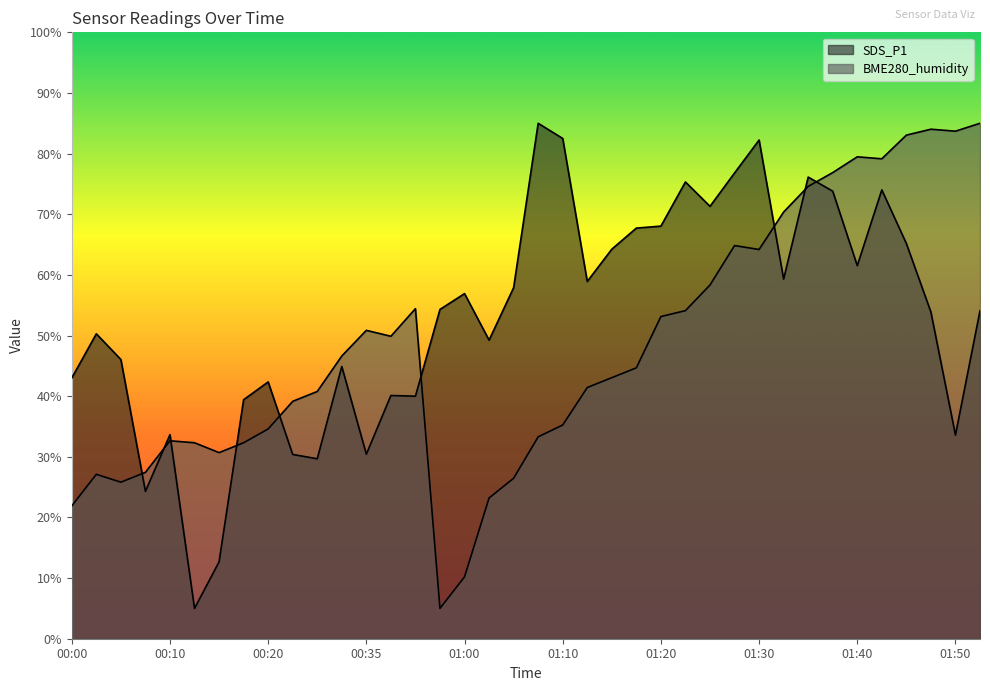

Reading left to right, list all the values displayed in this chart.

SDS_P1: 43.0	50.3	46.0	24.3	33.7	5.0	12.7	39.4	42.3	30.4	29.7	44.9	30.4	40.1	40.0	54.3	56.9	49.2	57.9	85.0	82.5	58.9	64.2	67.7	68.0	75.3	71.3	76.8	82.2	59.3	76.1	73.8	61.5	74.0	65.2	53.9	33.6	54.1
BME280_humidity: 21.9	27.1	25.8	27.4	32.6	32.3	30.7	32.3	34.6	39.1	40.8	46.6	50.9	49.9	54.4	5.0	10.2	23.2	26.5	33.3	35.2	41.4	43.0	44.7	53.1	54.1	58.3	64.8	64.2	70.4	74.6	76.9	79.5	79.1	83.0	84.0	83.7	85.0